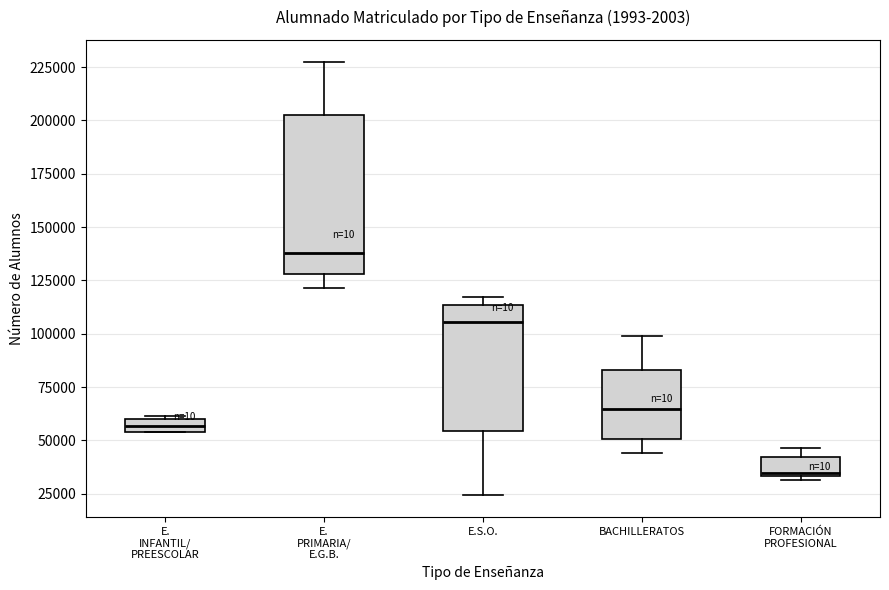

Where is the lower edge of the box for E.S.O. on the y-axis? The values are not printed on the chart, so give them approximately, as read against the axis.

55000